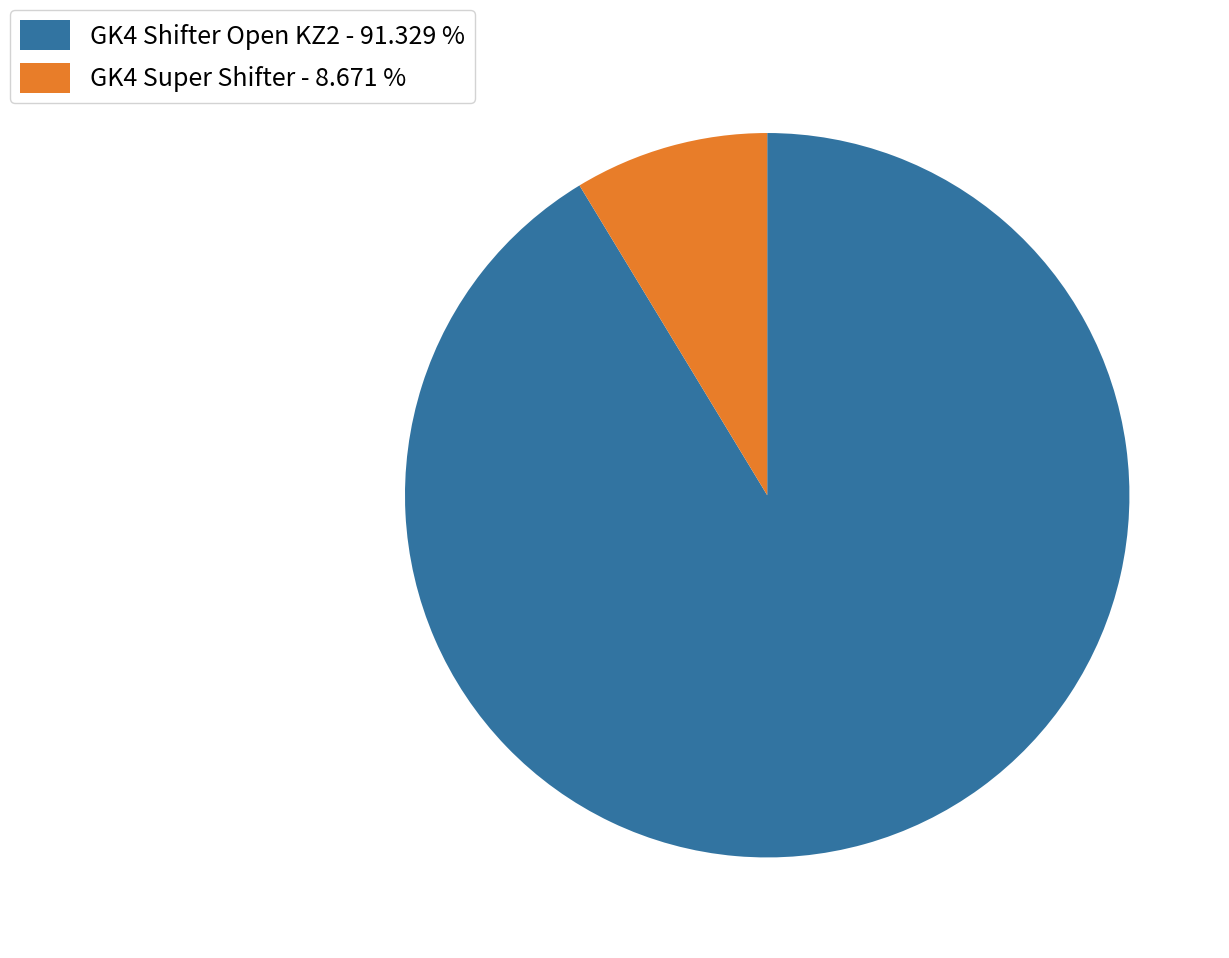

Is the sum of GK4 Super Shifter - 8.671 % and GK4 Shifter Open KZ2 - 91.329 % greater than half?

Yes